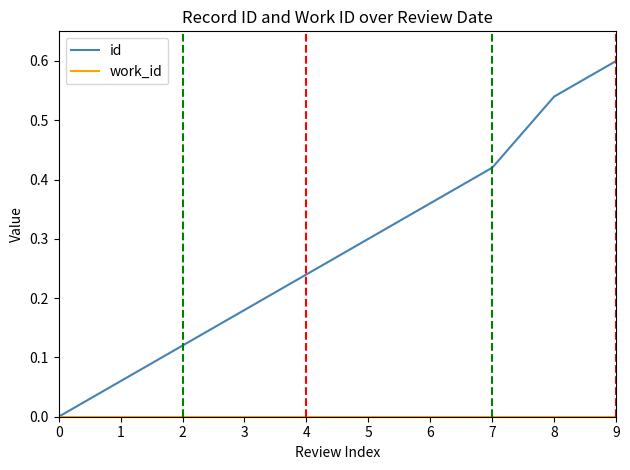

Does the chart have visible grid lines?

No